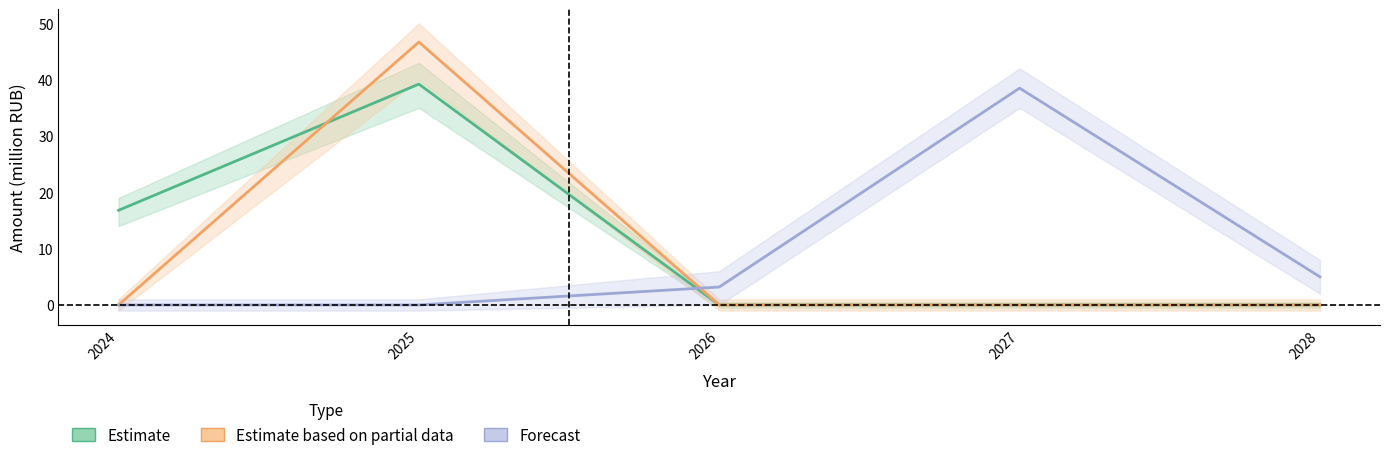

The value of Estimate at 2024 is 16.8. True or false?

True